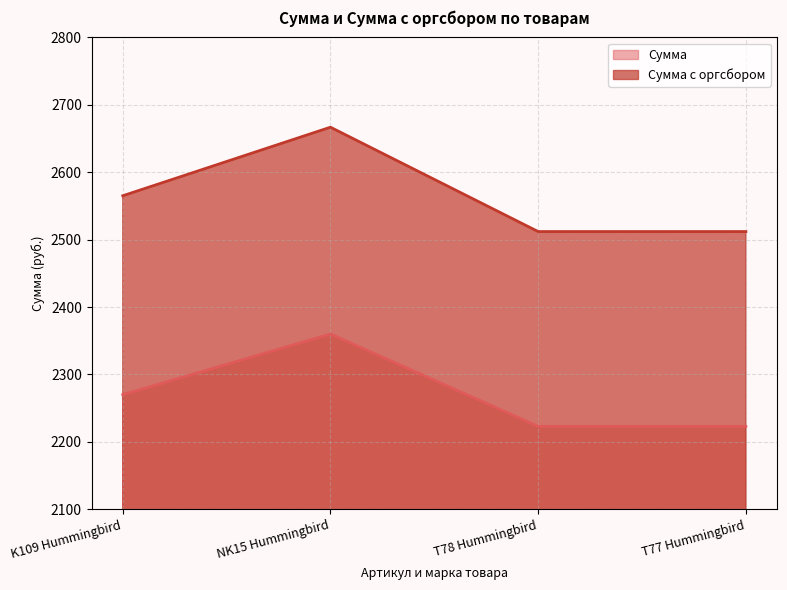

What is the minimum value shown in the chart?

2223.0